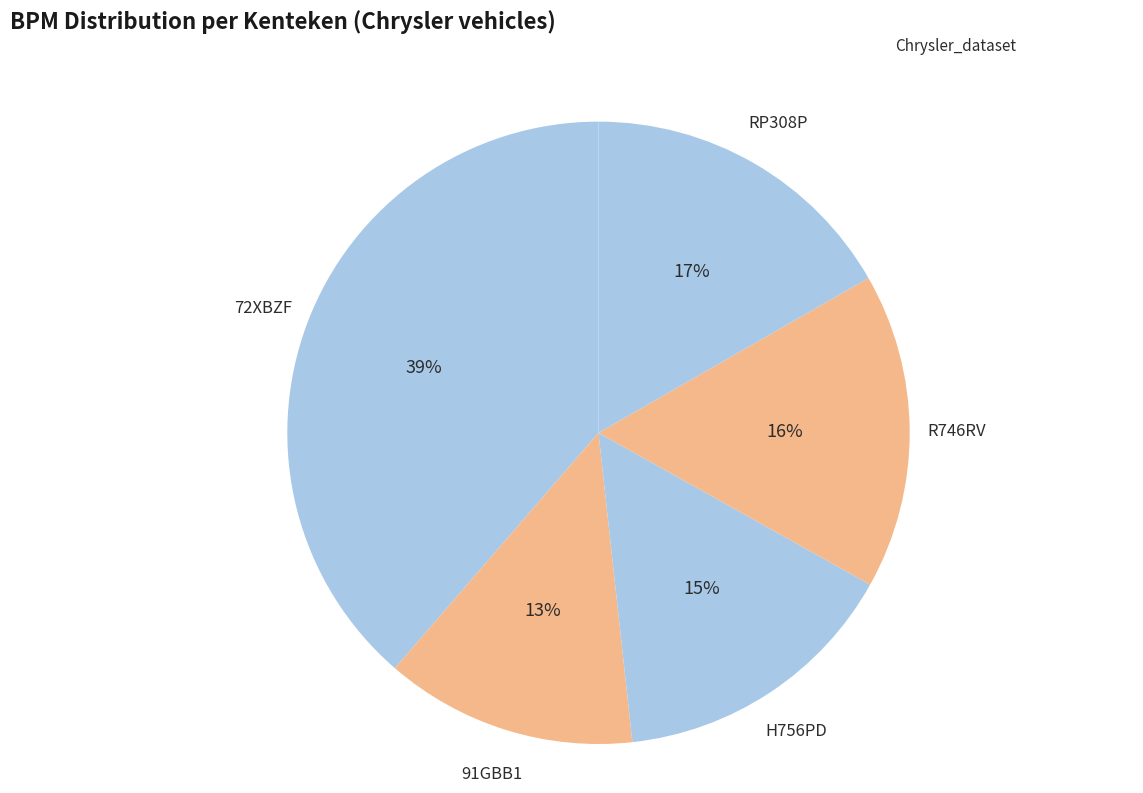

How many segments does this pie chart have?

5